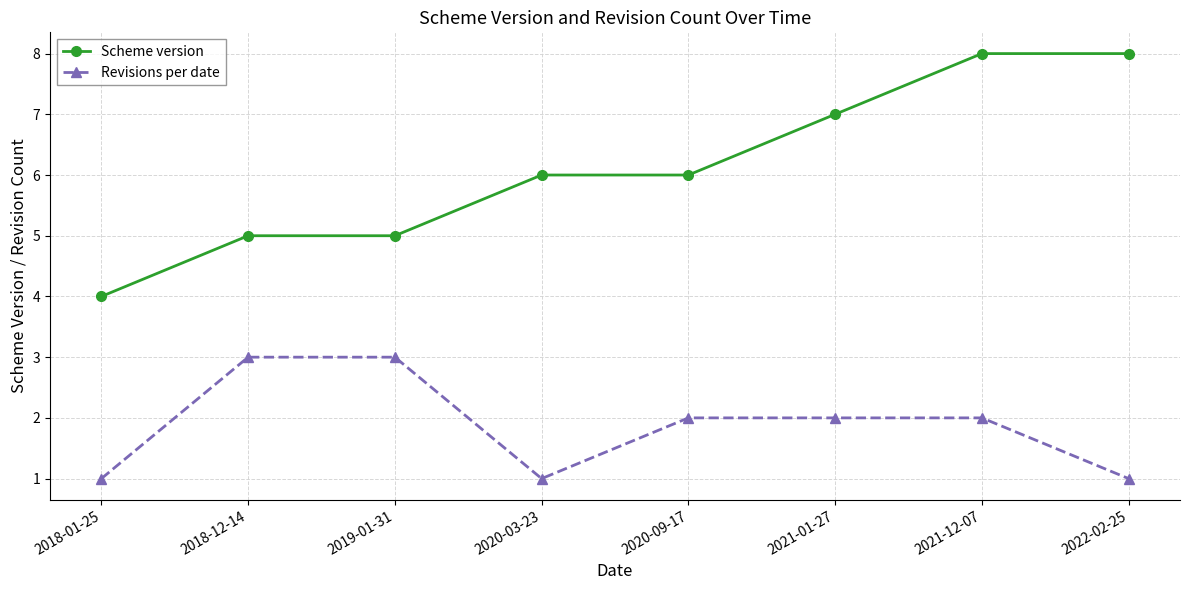

Rank the series by their average value, from highest to lowest.

Scheme version, Revisions per date